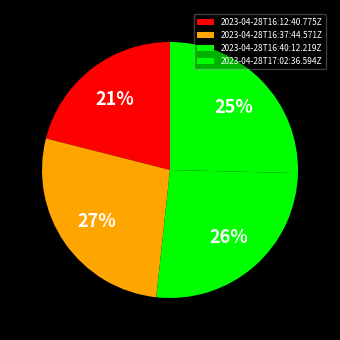

Rank the categories by value from highest to lowest.

2023-04-28T16:37:44.571Z, 2023-04-28T16:40:12.219Z, 2023-04-28T17:02:36.594Z, 2023-04-28T16:12:40.775Z